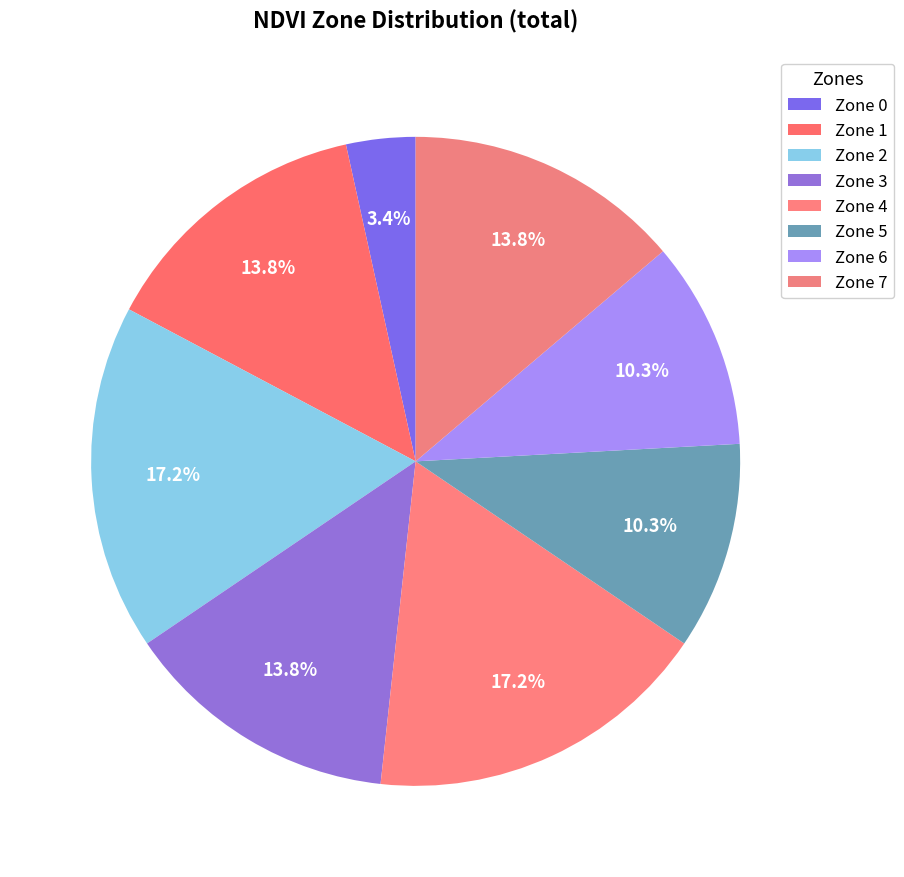

How many slices are in this pie chart?

8